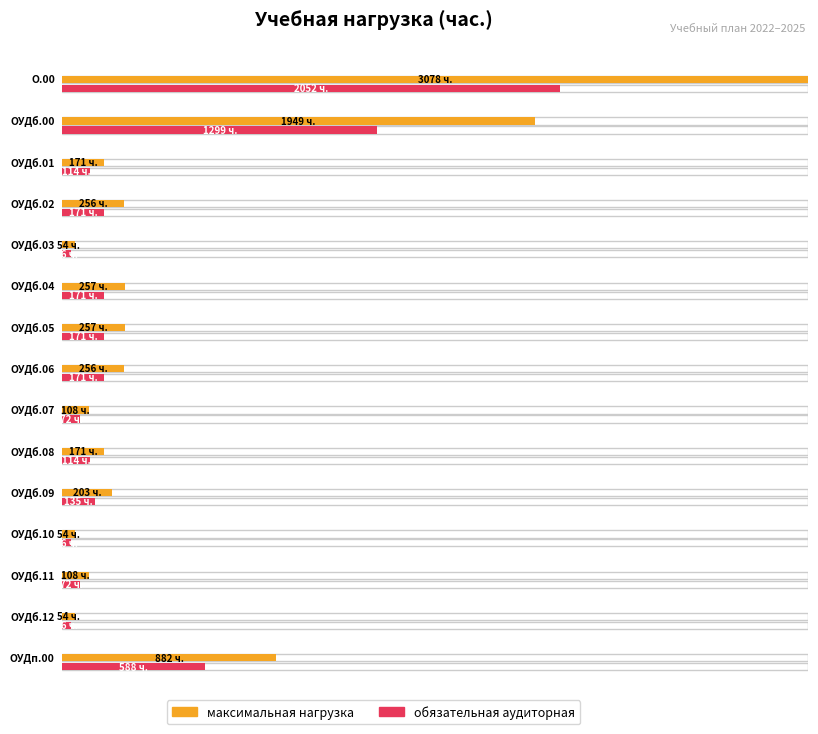

What is the label of the 5th bar from the left?

ОУДб.03